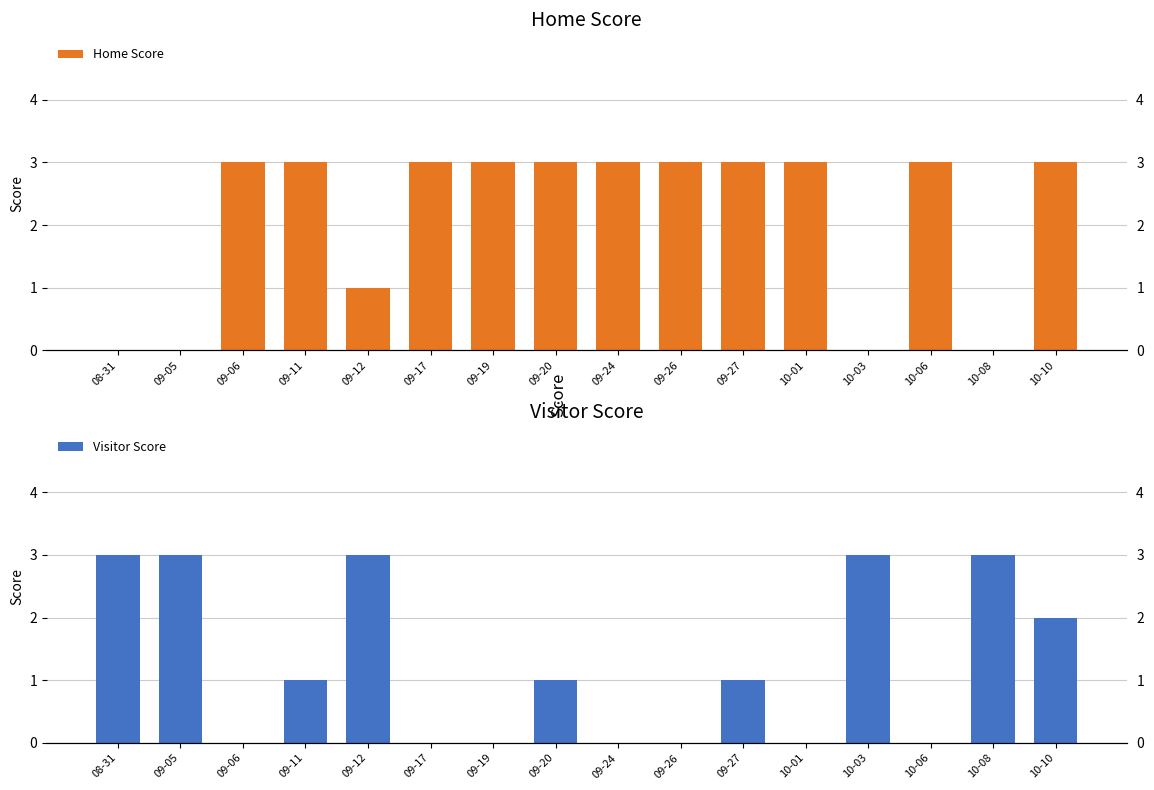

Is it true that Visitor Score equals 3 at 10-03?

True